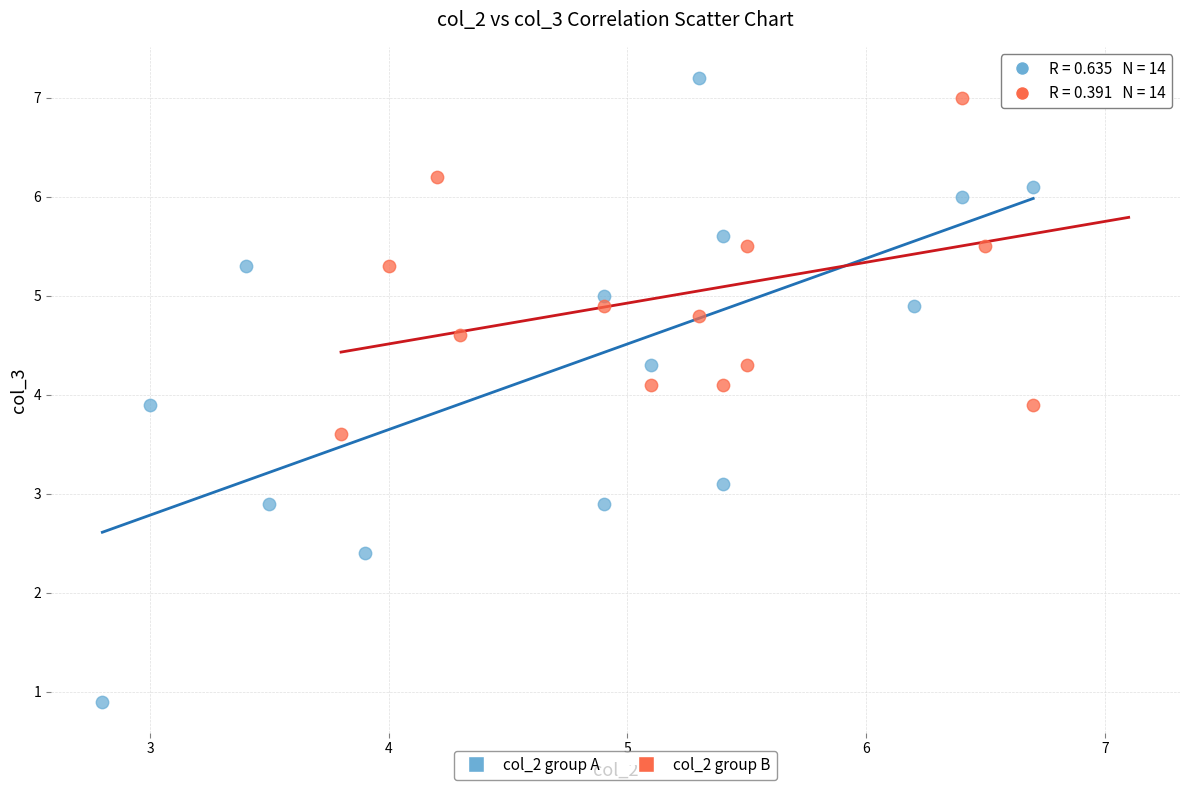

Which series has the largest Y range (max minus min)?

col_2 group A